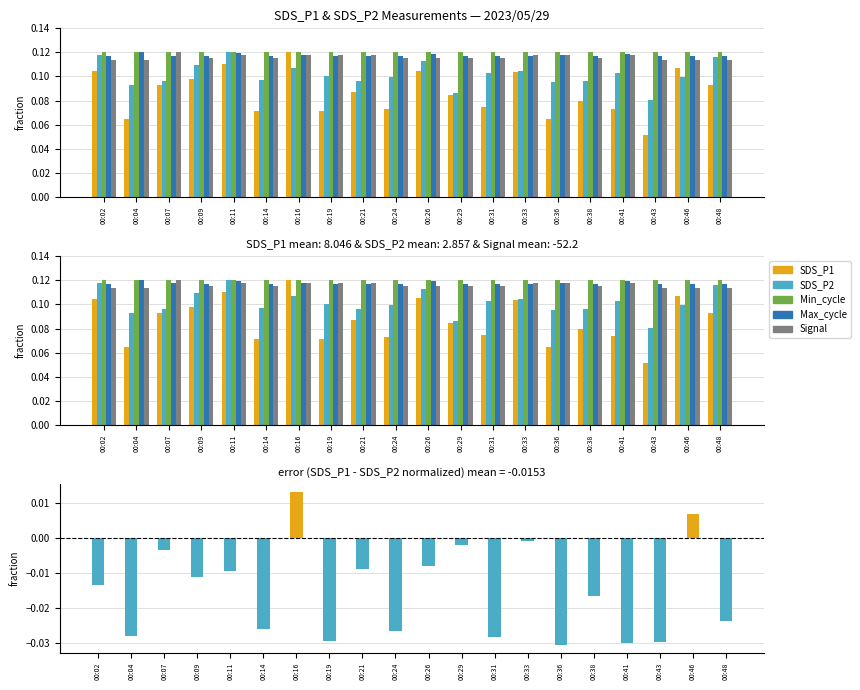

Which category has the lowest value in the Max_cycle series?

00:29